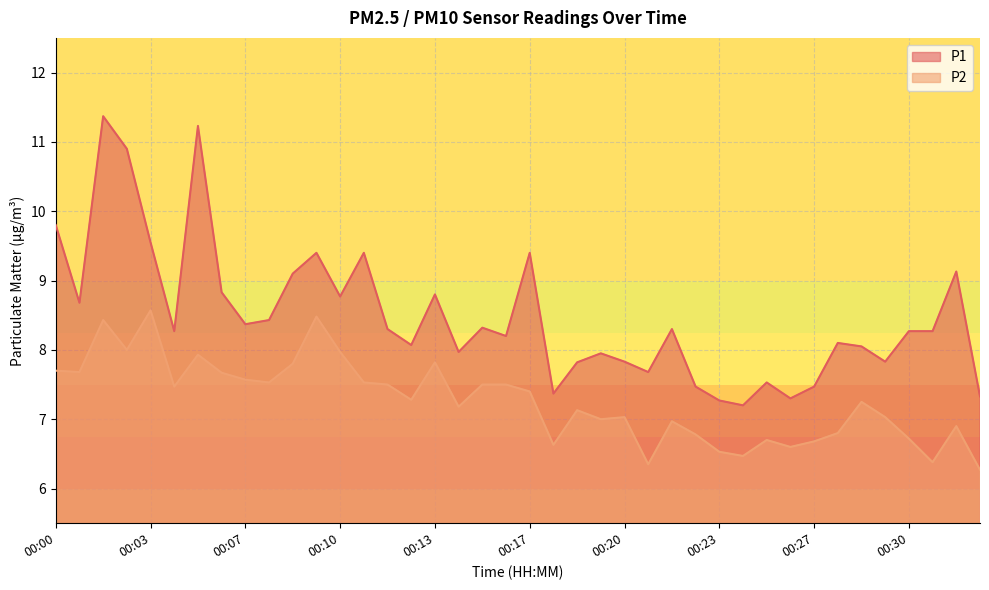

Read the P1 value at 00:06.

8.8